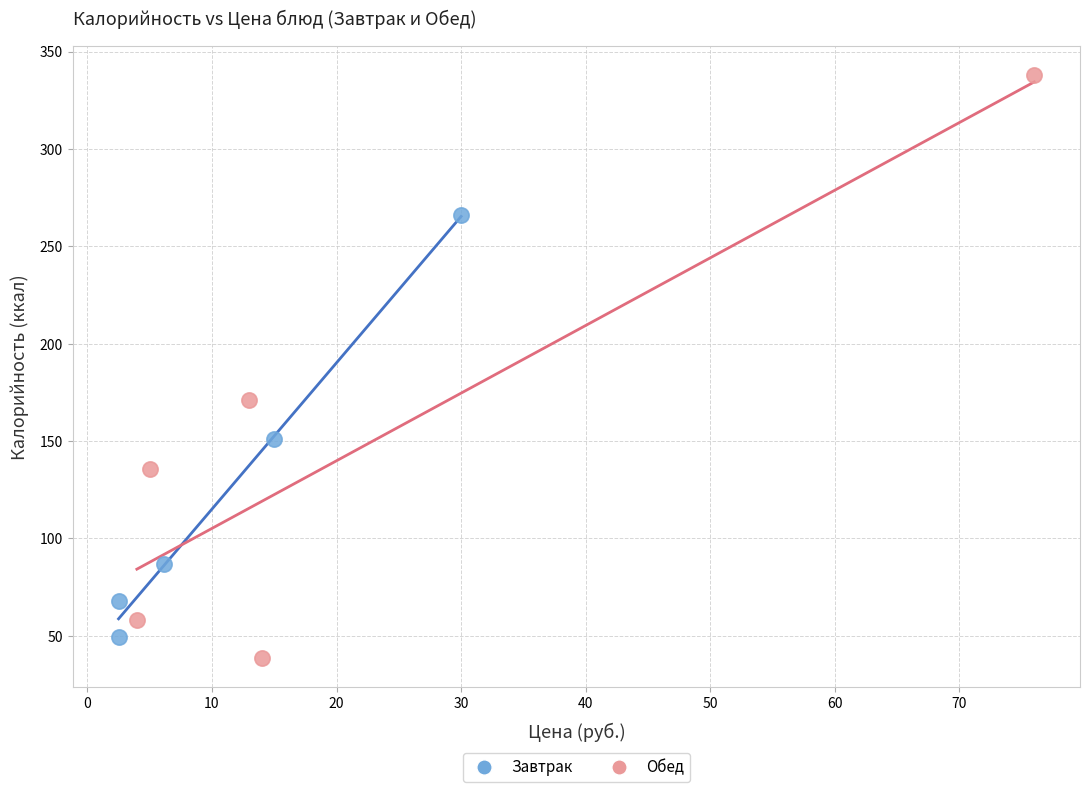

What are all the series names shown in the legend?

Завтрак, Обед